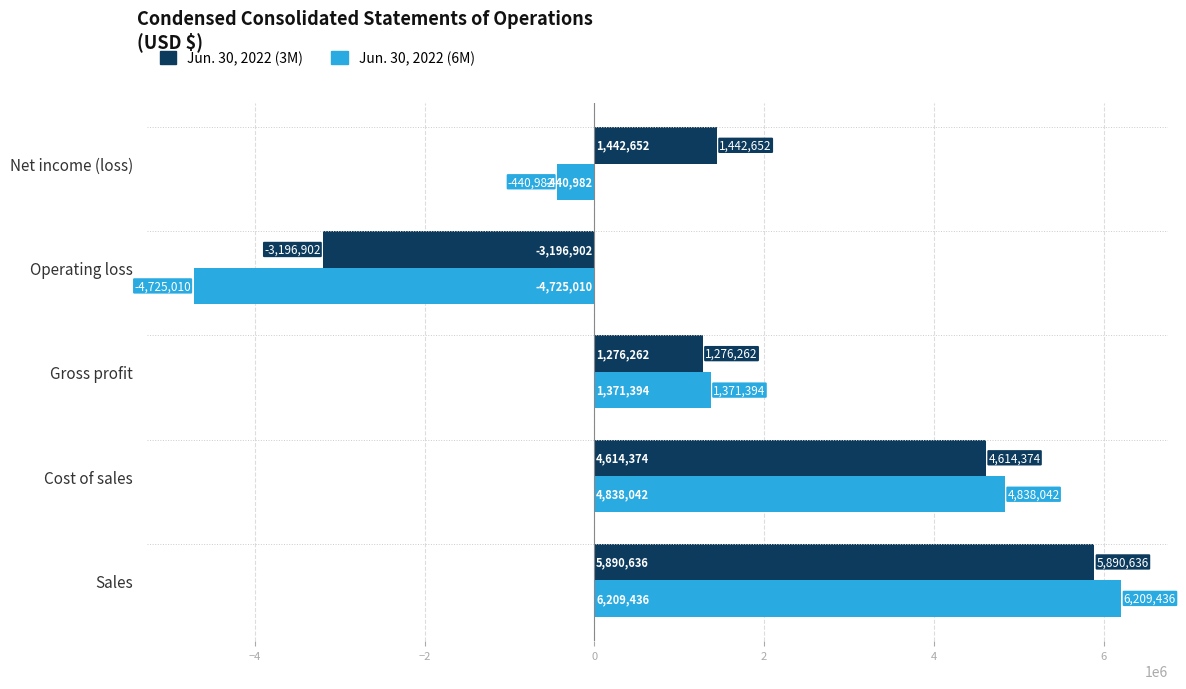

Is the value of Jun. 30, 2022 (3M) at Net income (loss) greater than the value of Jun. 30, 2022 (6M) at Gross profit?

Yes